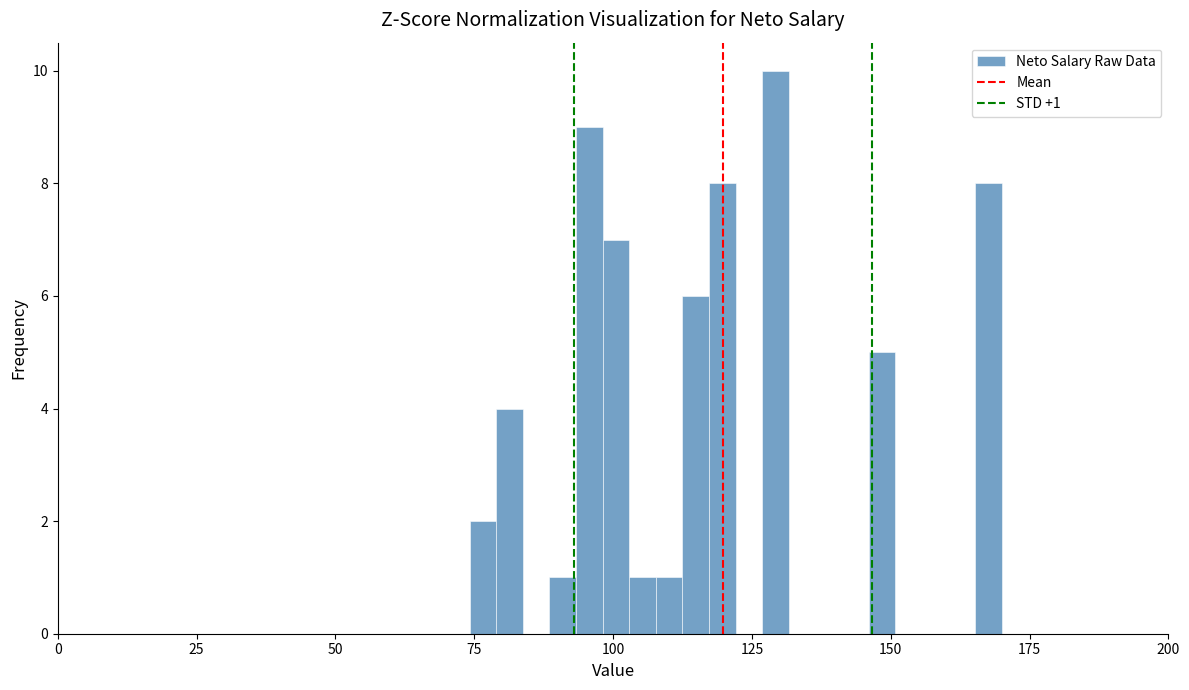

Read against the x-axis, roughly where is the centre of the tallest bar?

130